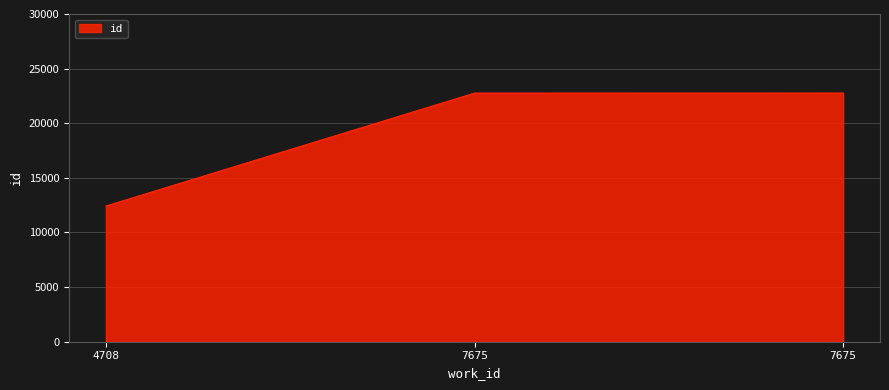

What is the difference between the maximum and minimum values?

10344